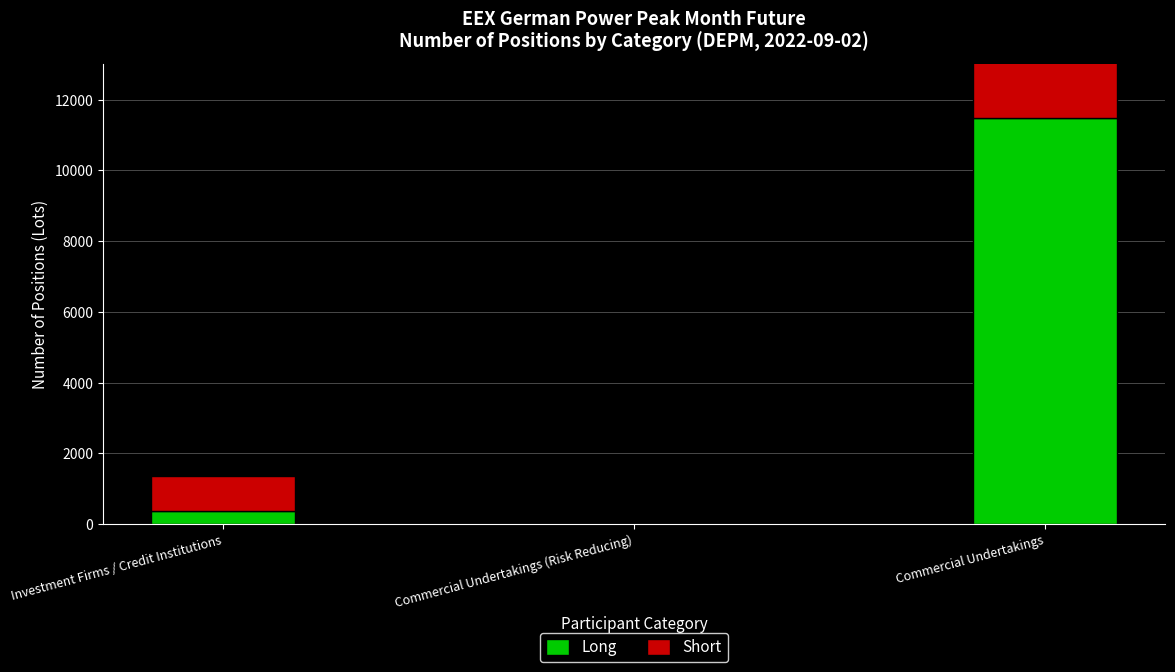

The value of Short at Commercial Undertakings is 5283. True or false?

False